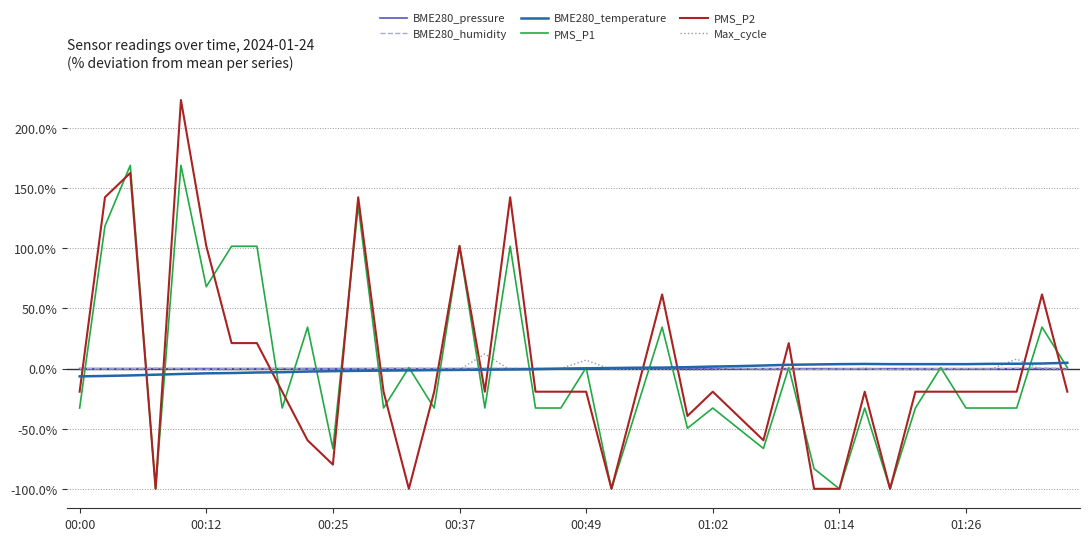

Which series has the largest range (max minus min)?

PMS_P2